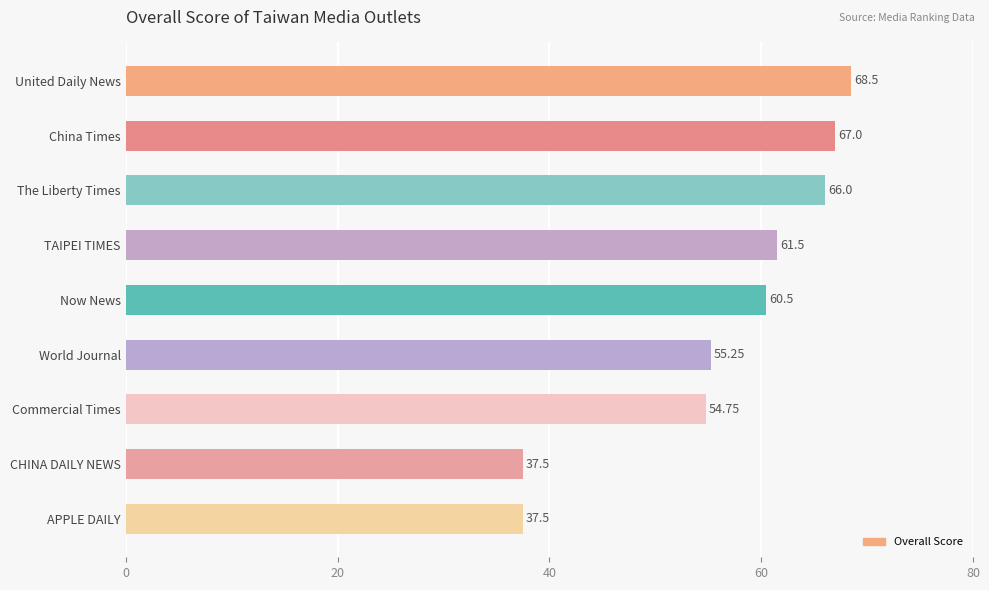

What is the label of the 3rd bar from the top?

The Liberty Times